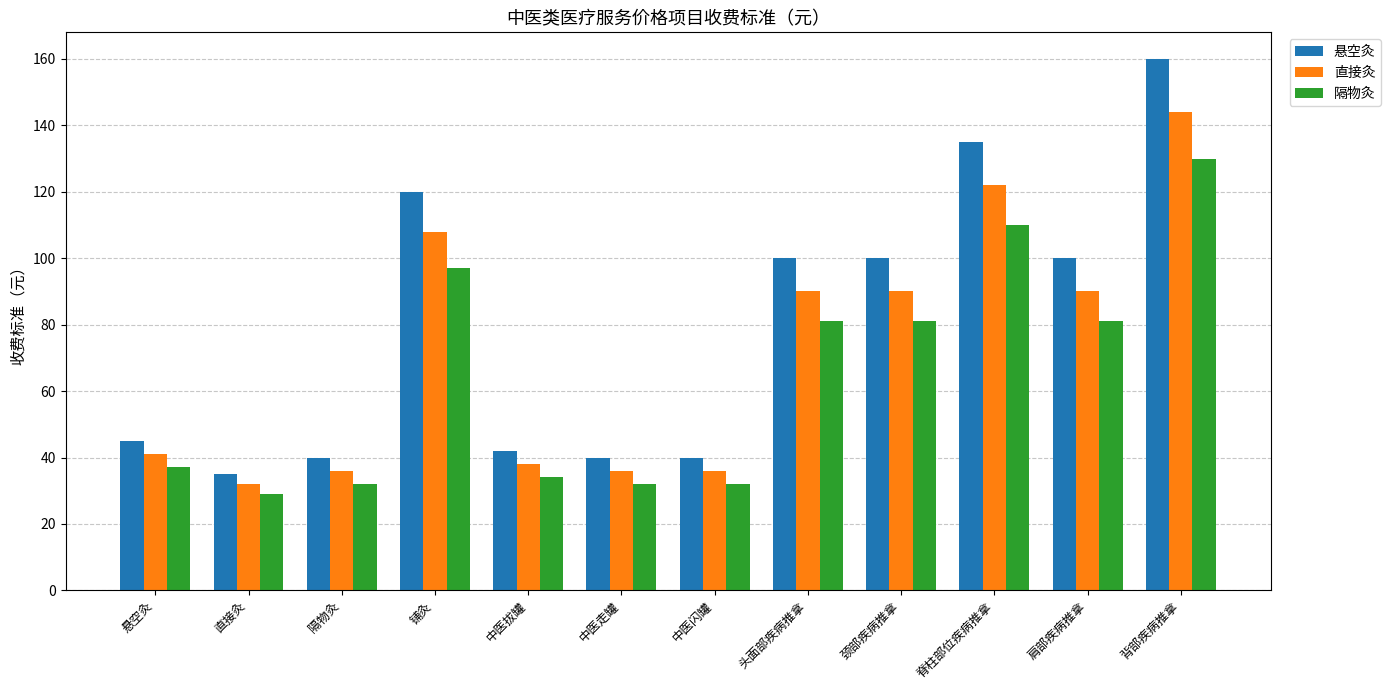

Reading left to right, extract all data points from this chart.

悬空灸: 悬空灸=45	直接灸=35	隔物灸=40	铺灸=120	中医拔罐=42	中医走罐=40	中医闪罐=40	头面部疾病推拿=100	颈部疾病推拿=100	脊柱部位疾病推拿=135	肩部疾病推拿=100	背部疾病推拿=160
直接灸: 悬空灸=41	直接灸=32	隔物灸=36	铺灸=108	中医拔罐=38	中医走罐=36	中医闪罐=36	头面部疾病推拿=90	颈部疾病推拿=90	脊柱部位疾病推拿=122	肩部疾病推拿=90	背部疾病推拿=144
隔物灸: 悬空灸=37	直接灸=29	隔物灸=32	铺灸=97	中医拔罐=34	中医走罐=32	中医闪罐=32	头面部疾病推拿=81	颈部疾病推拿=81	脊柱部位疾病推拿=110	肩部疾病推拿=81	背部疾病推拿=130